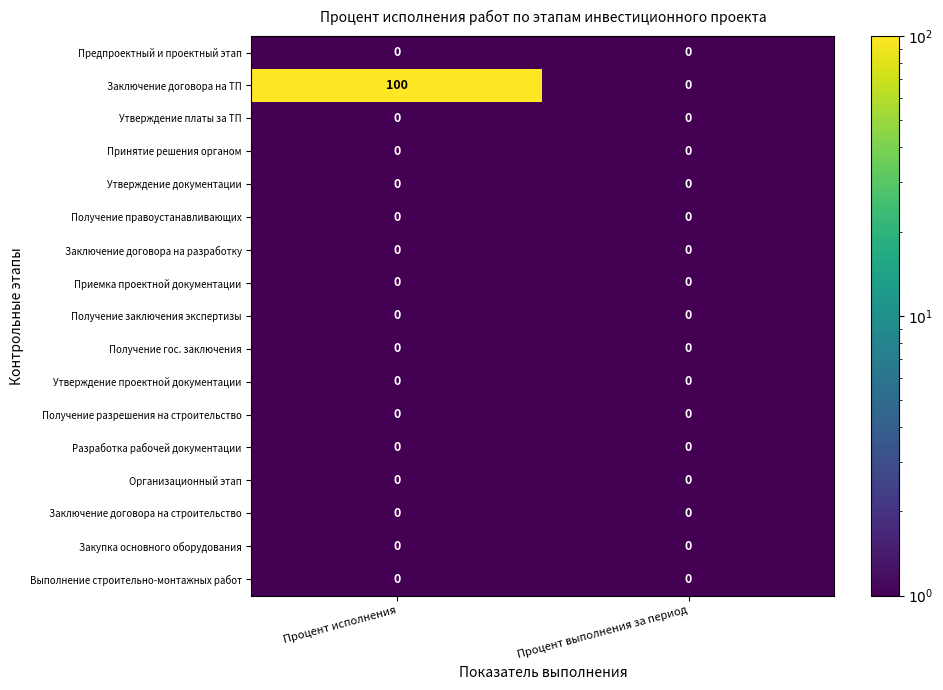

How many series are shown in this chart?

17